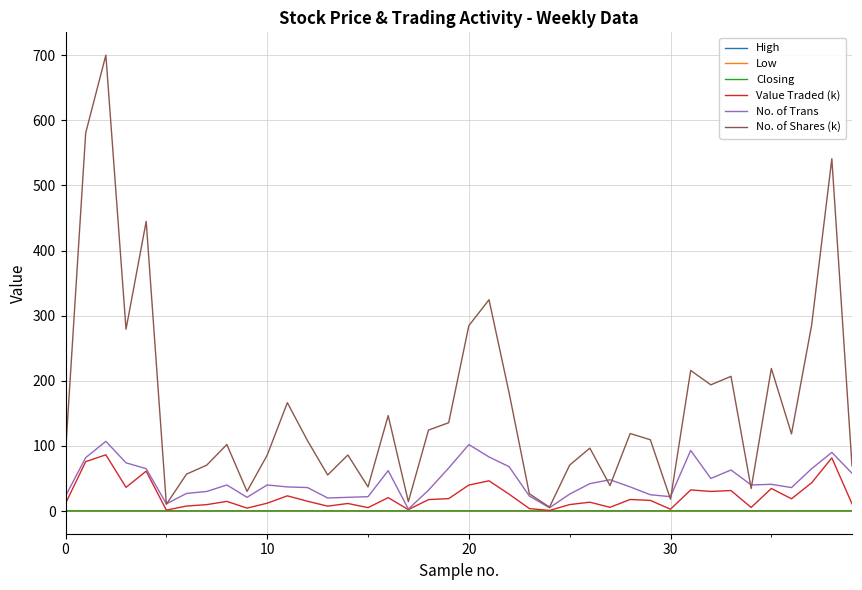

Which series has the widest spread of values?

No. of Shares (k)